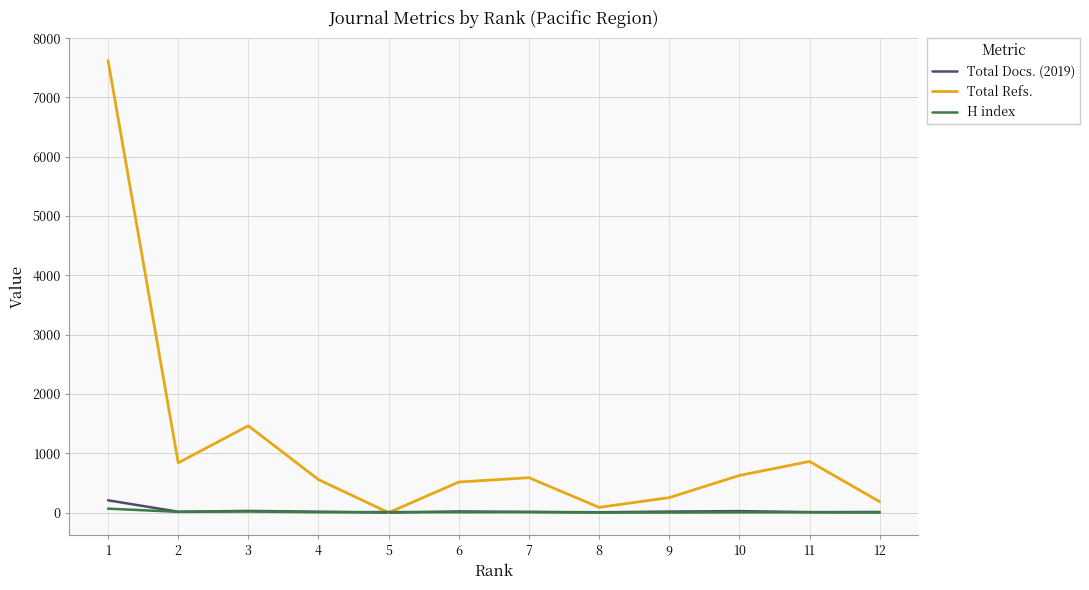

How many lines are shown in the chart?

3